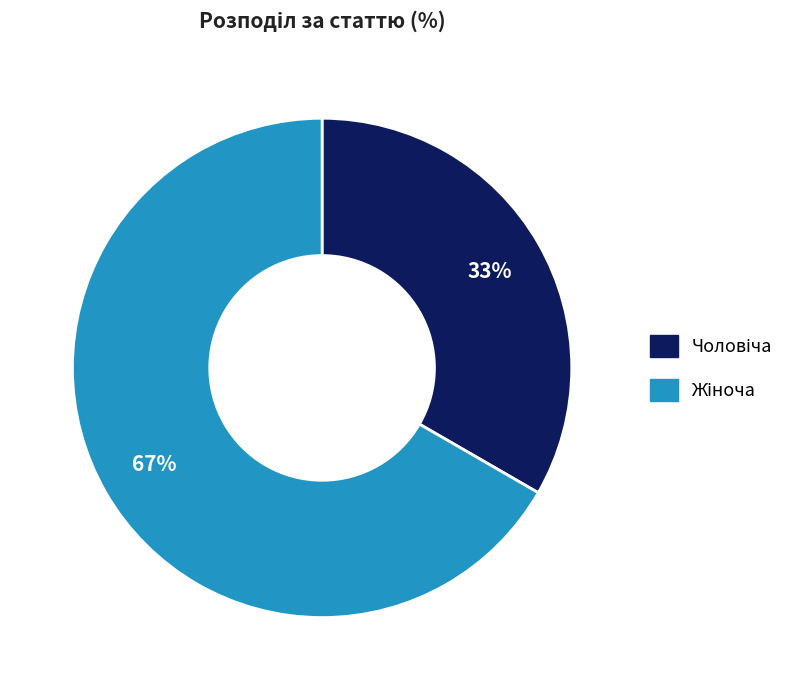

To the nearest percent, what is the average slice percentage?

50%